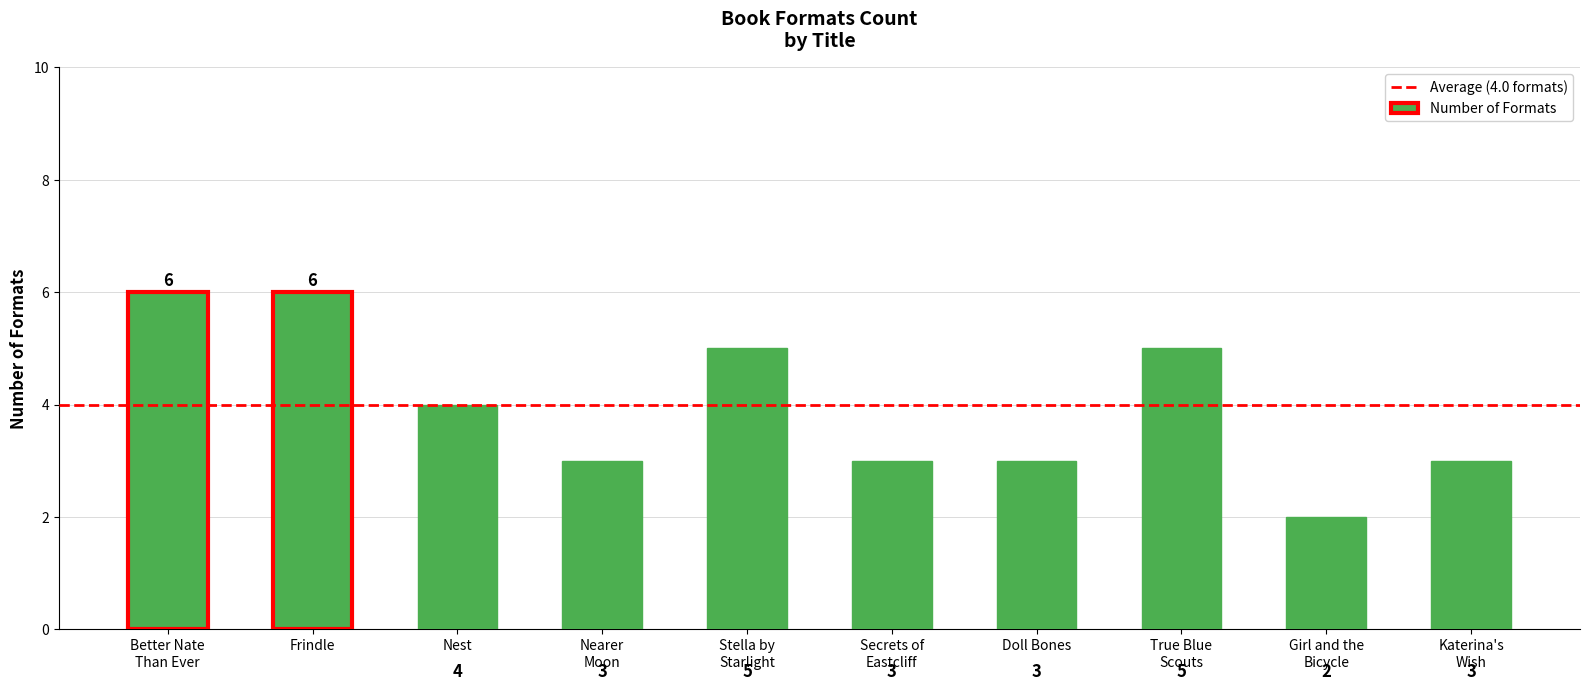

What is the greatest value displayed?

6